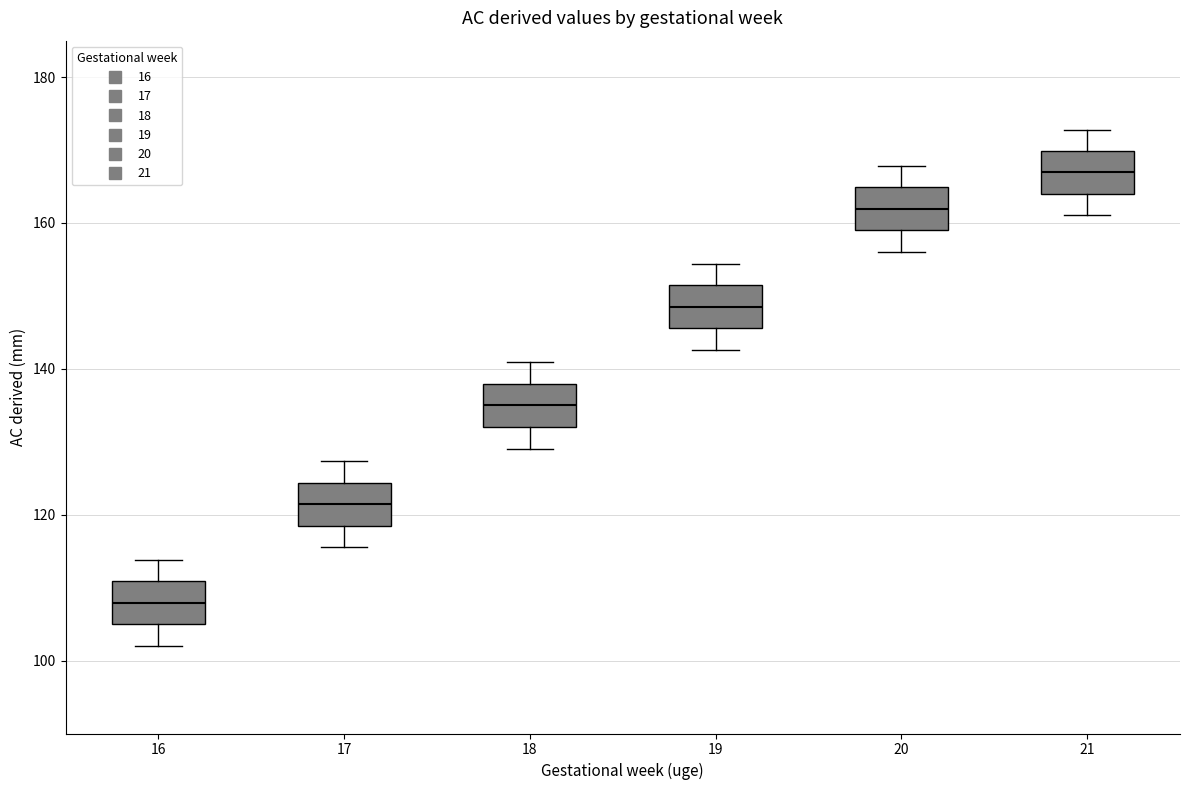

Which box's median line is the highest?

21